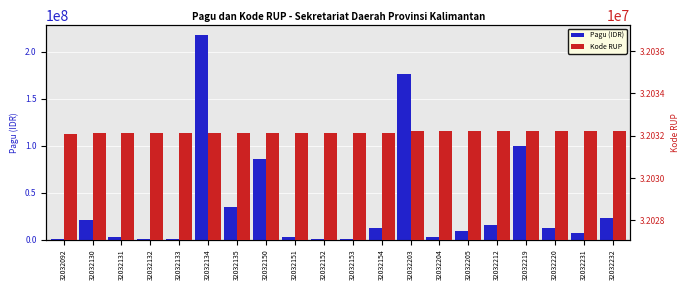

What are all the series names shown in the legend?

Pagu (IDR), Kode RUP